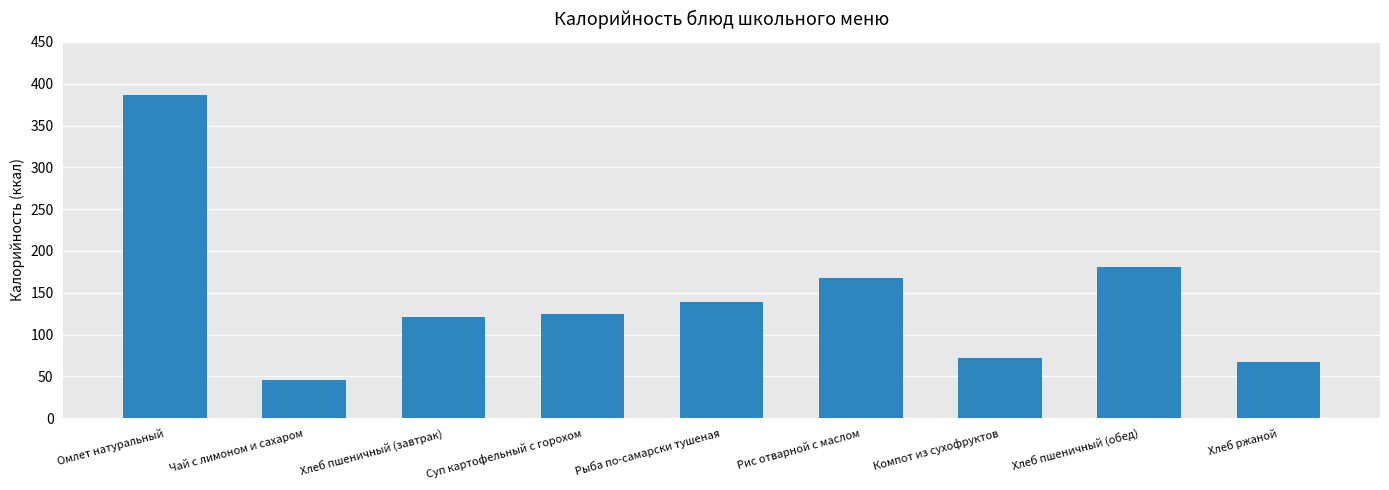

What is the average value?

145